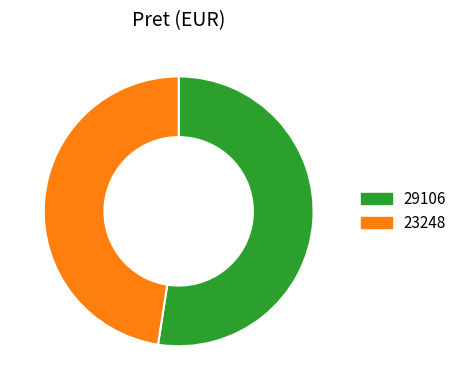

The 29106 slice represents 62% of the pie. True or false?

False